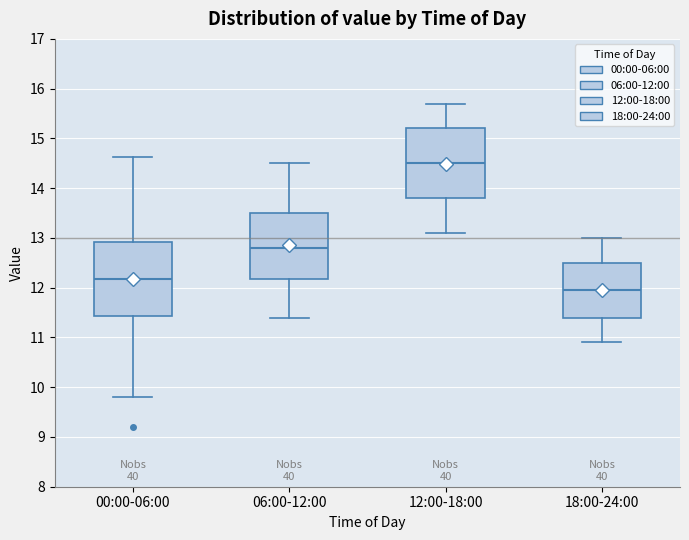

Which box's median line is the lowest?

18:00-24:00